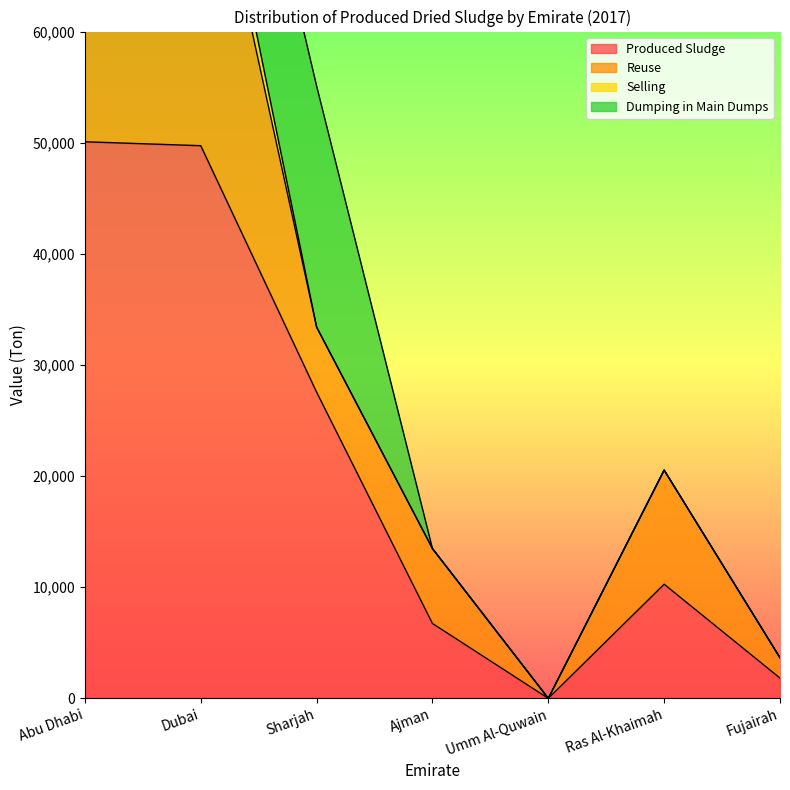

True or false: Reuse has more than 1 points higher than both neighbors.

True